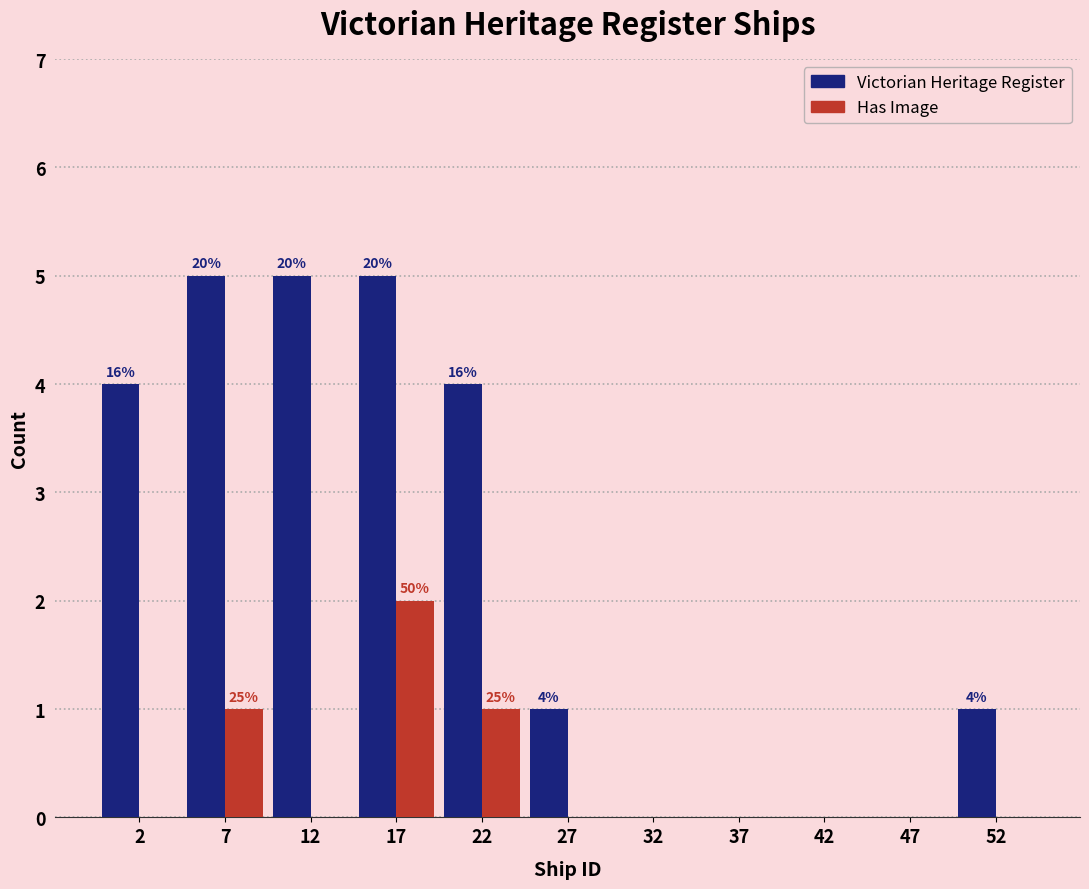

In the Has Image series, which range on the x-axis has the tallest bar?

15 to 20